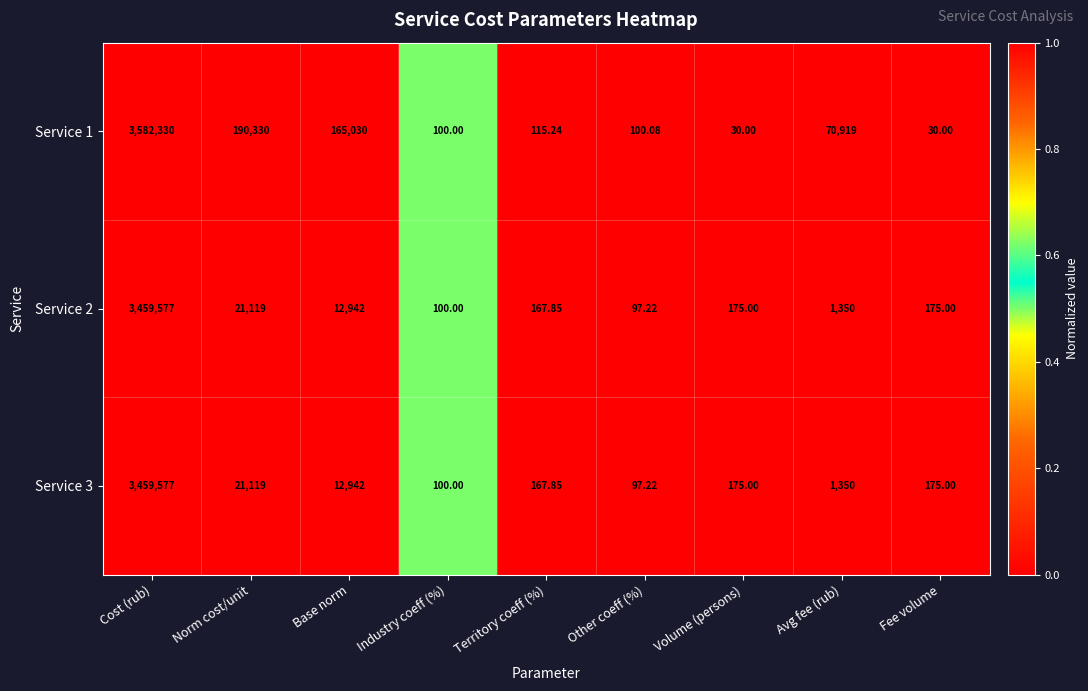

At which category is the sum across all series the highest?

Cost (rub)